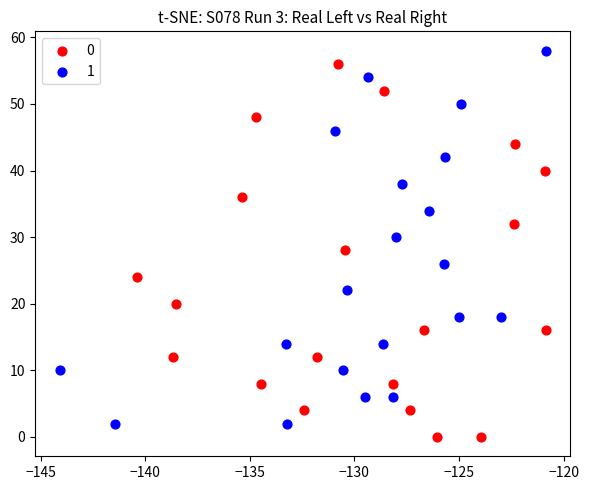

What are all the series names shown in the legend?

0, 1